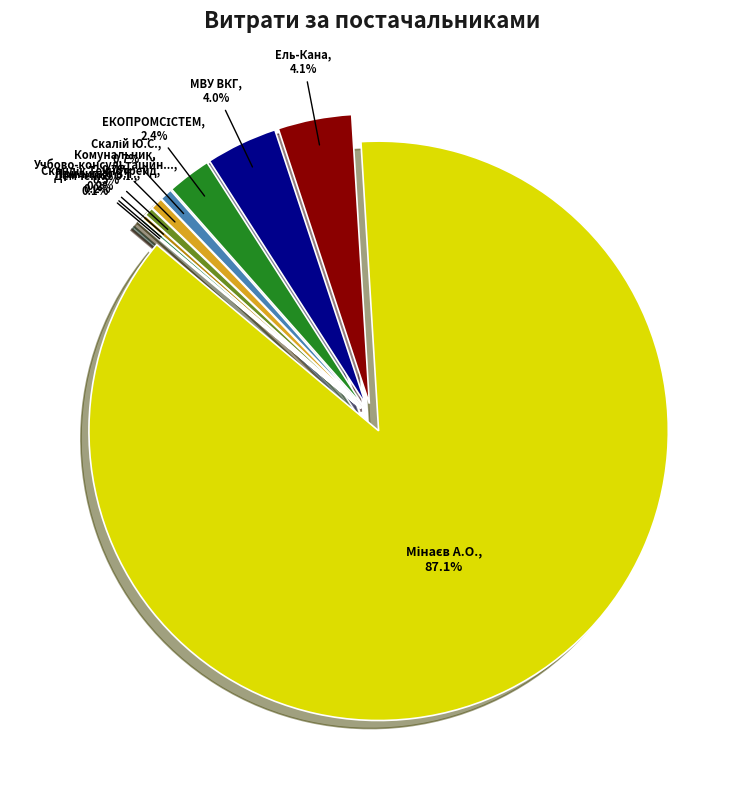

The КП "Комунальник" slice represents 1% of the pie. True or false?

True